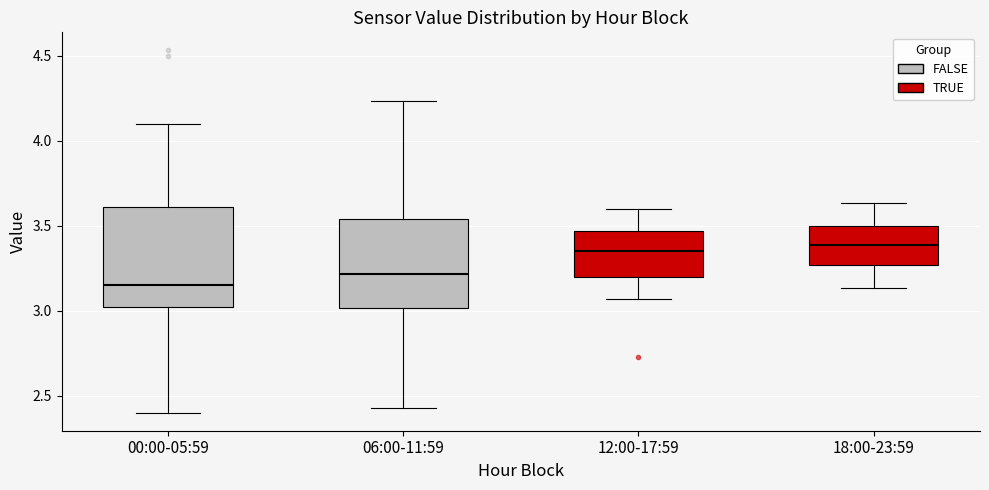

Where does the median line of the box for 00:00-05:59 sit on the y-axis? The values are not printed on the chart, so give them approximately, as read against the axis.

3.15